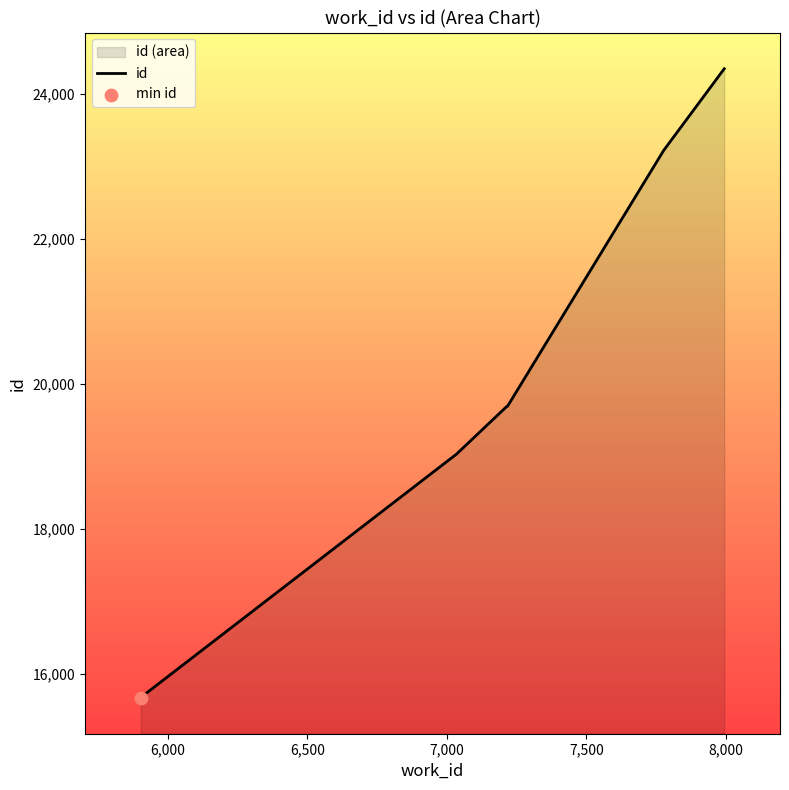

What is the smallest value displayed?

15669